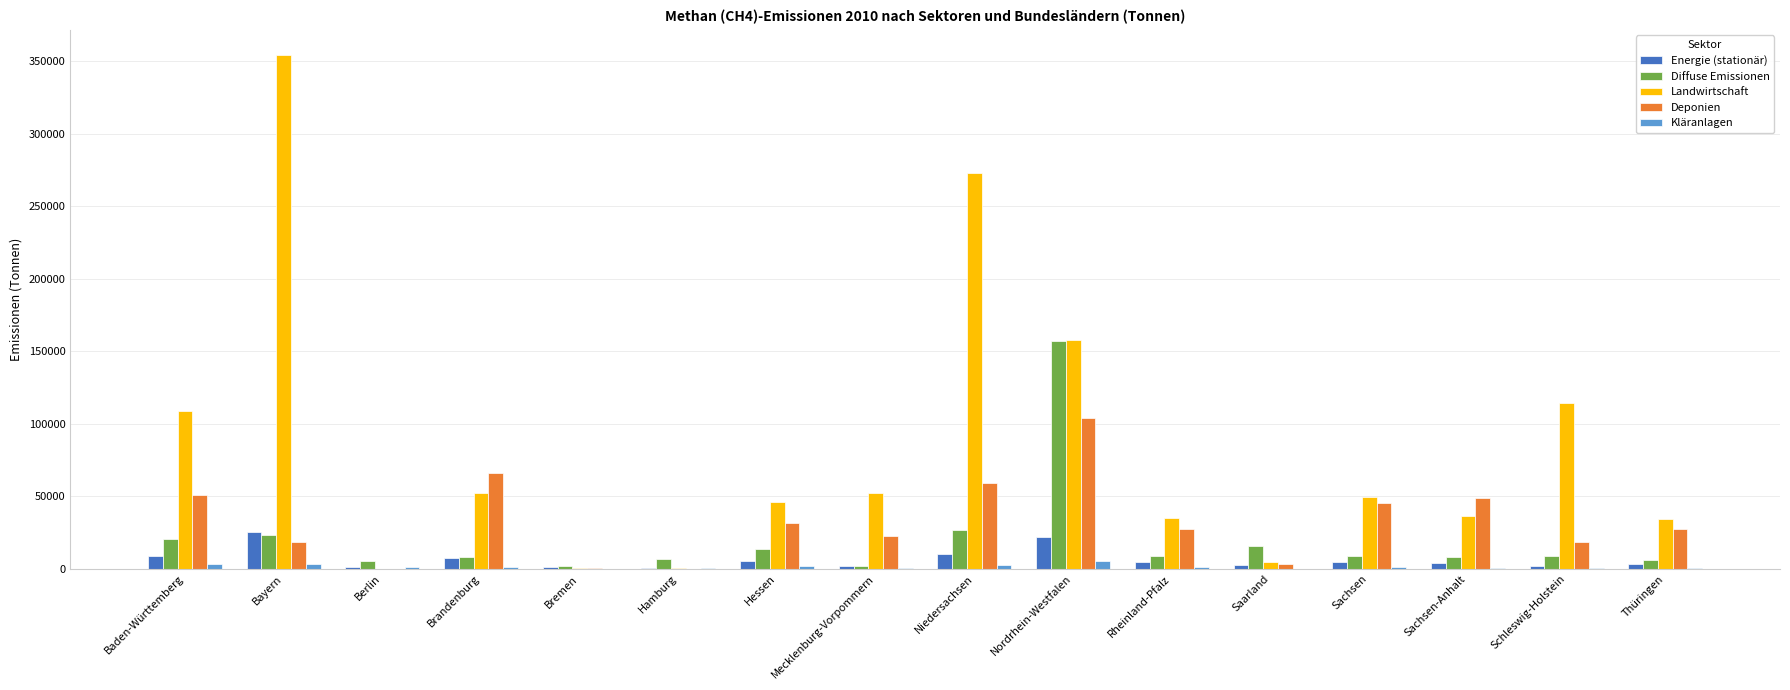

What is the total value across all series at Berlin?

8540